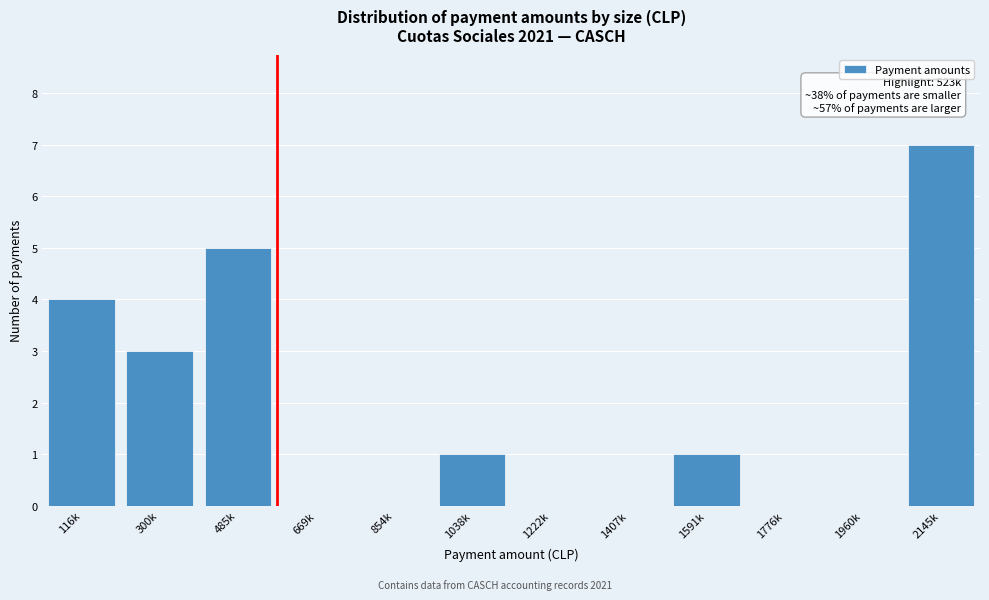

Reading left to right, extract all data points from this chart.

116k=4	300k=3	485k=5	669k=0	854k=0	1038k=1	1222k=0	1407k=0	1591k=1	1776k=0	1960k=0	2145k=7